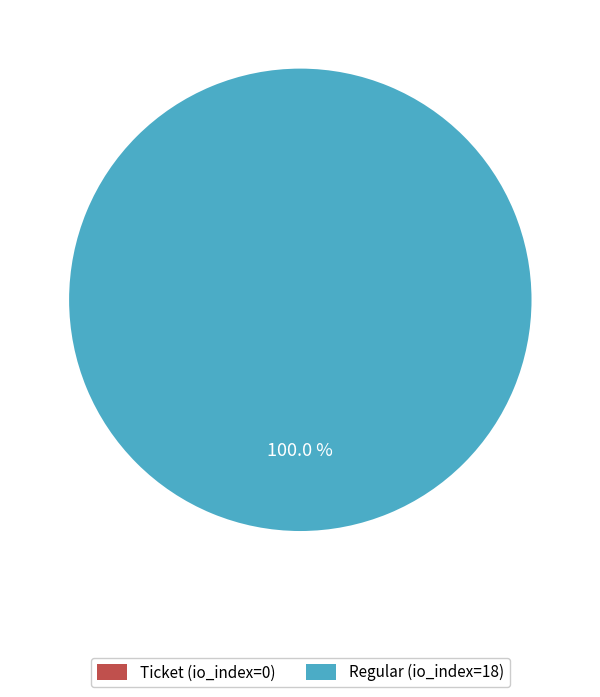

What is the change in value from Ticket (io_index=0) to Regular (io_index=18)?

+18